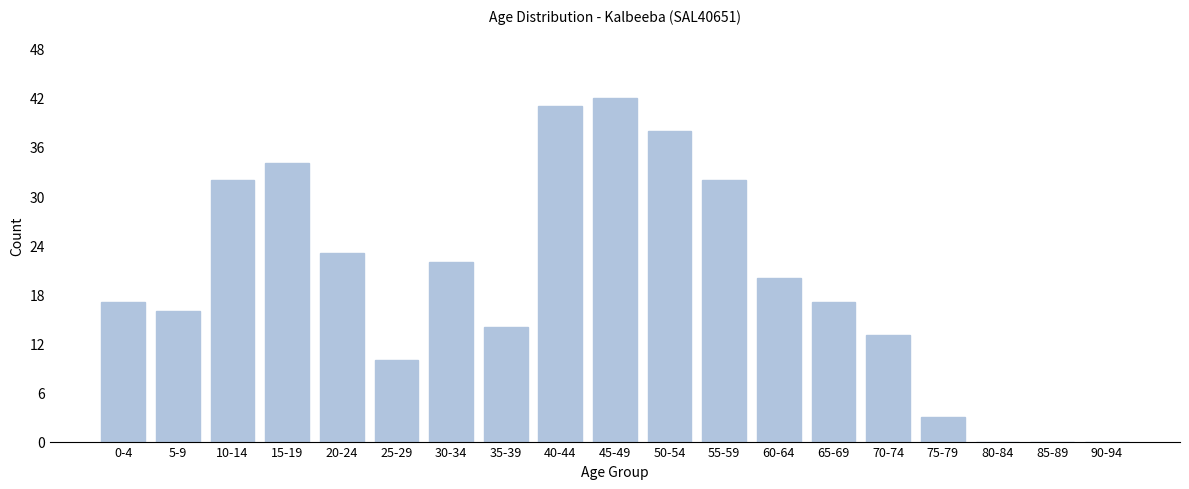

Reading left to right, extract all data points from this chart.

0-4=17	5-9=16	10-14=32	15-19=34	20-24=23	25-29=10	30-34=22	35-39=14	40-44=41	45-49=42	50-54=38	55-59=32	60-64=20	65-69=17	70-74=13	75-79=3	80-84=0	85-89=0	90-94=0